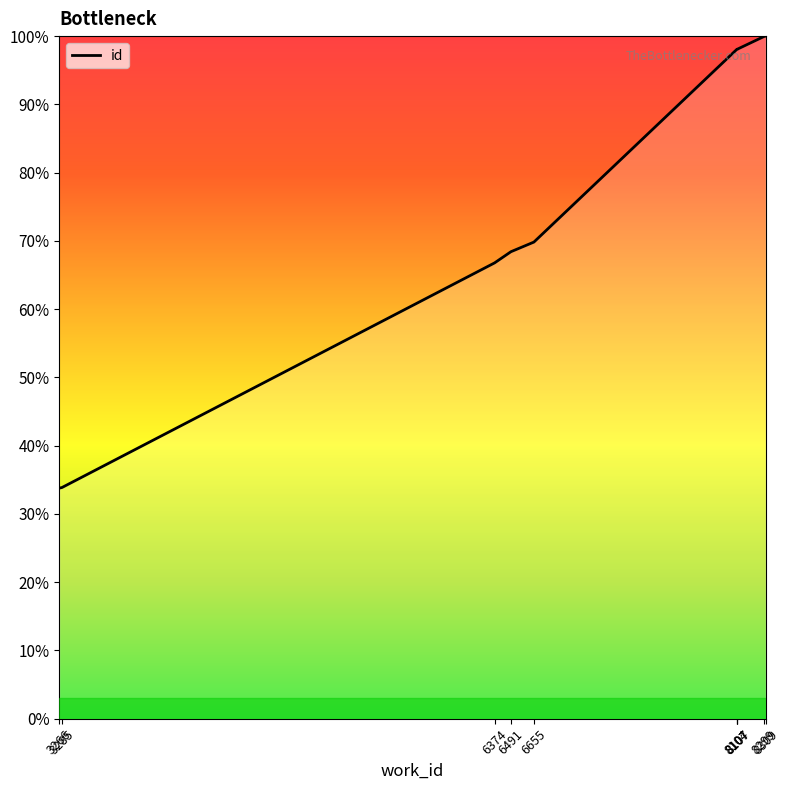

The chart shows a value of 6664 at 8107. True or false?

False